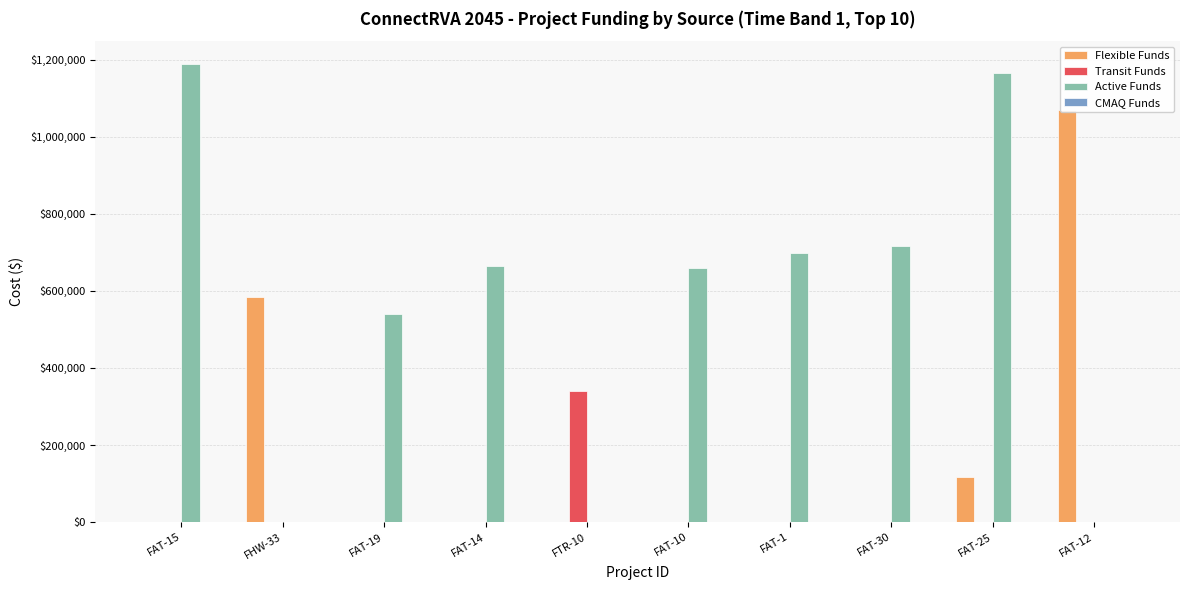

Reading left to right, what are all the values shown in this chart?

Flexible Funds: FAT-15=0	FHW-33=585000	FAT-19=0	FAT-14=0	FTR-10=0	FAT-10=0	FAT-1=0	FAT-30=0	FAT-25=118085	FAT-12=1071000
Transit Funds: FAT-15=0	FHW-33=0	FAT-19=0	FAT-14=0	FTR-10=340000	FAT-10=0	FAT-1=0	FAT-30=0	FAT-25=0	FAT-12=0
Active Funds: FAT-15=1189000	FHW-33=0	FAT-19=540000	FAT-14=664000	FTR-10=0	FAT-10=659000	FAT-1=698000	FAT-30=717000	FAT-25=1166915	FAT-12=0
CMAQ Funds: FAT-15=0	FHW-33=0	FAT-19=0	FAT-14=0	FTR-10=0	FAT-10=0	FAT-1=0	FAT-30=0	FAT-25=0	FAT-12=0